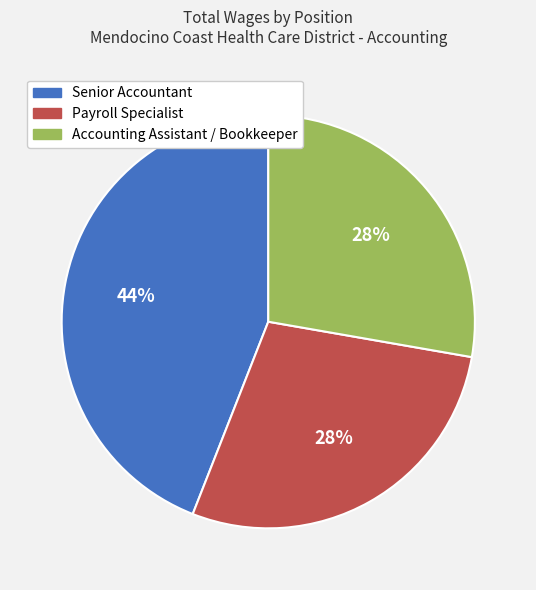

What percentage is the Senior Accountant slice, to the nearest percent?

44%